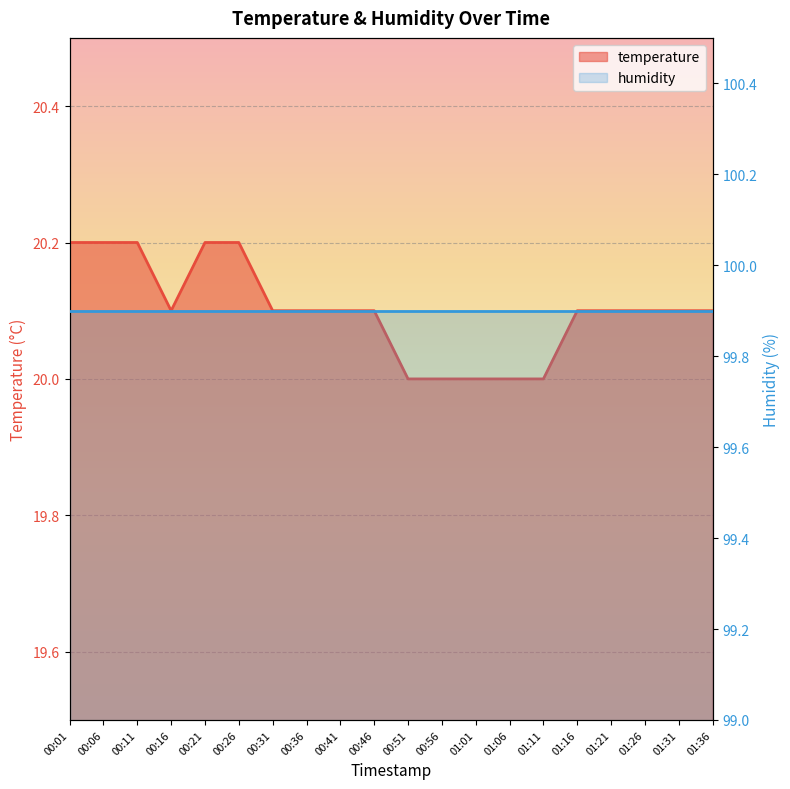

What is the maximum value shown in the chart?

20.2